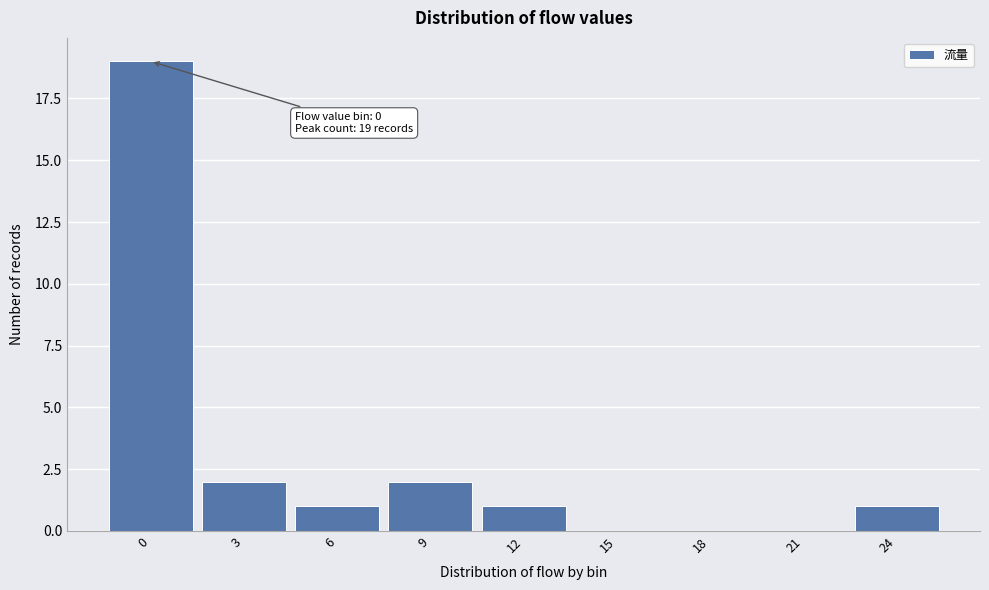

Reading left to right, list all the values displayed in this chart.

0=19	3=2	6=1	9=2	12=1	15=0	18=0	21=0	24=1